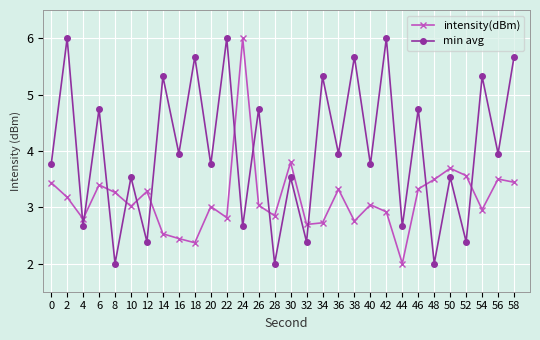

What are all the series names shown in the legend?

intensity(dBm), min avg